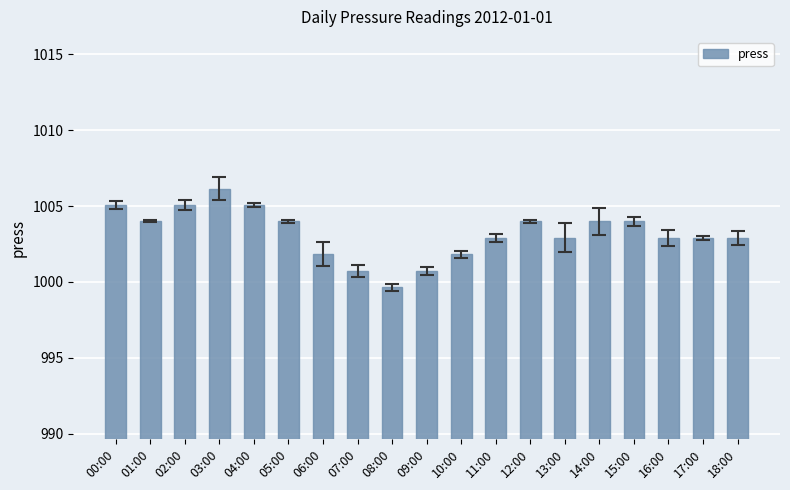

How many bars are there in total?

19